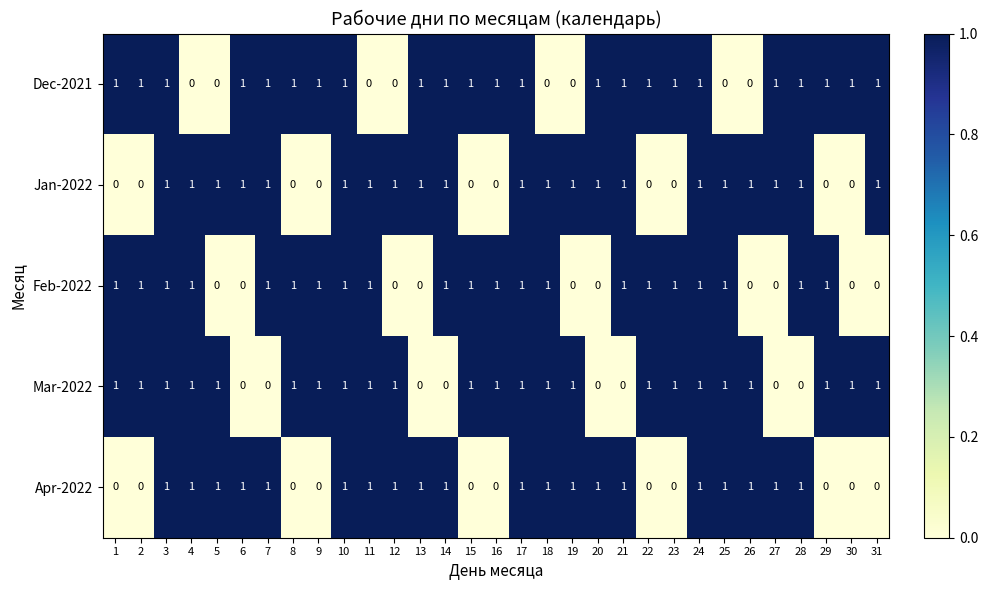

What is the total value across all series at 14?

4